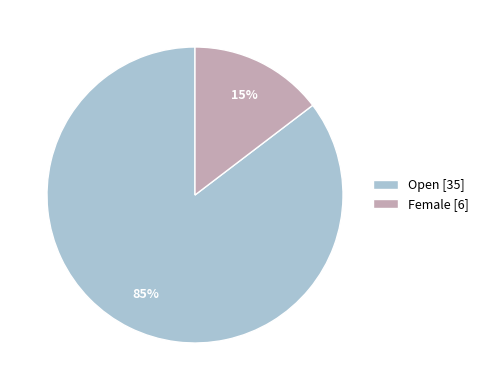

To the nearest percent, what portion does Female represent?

15%